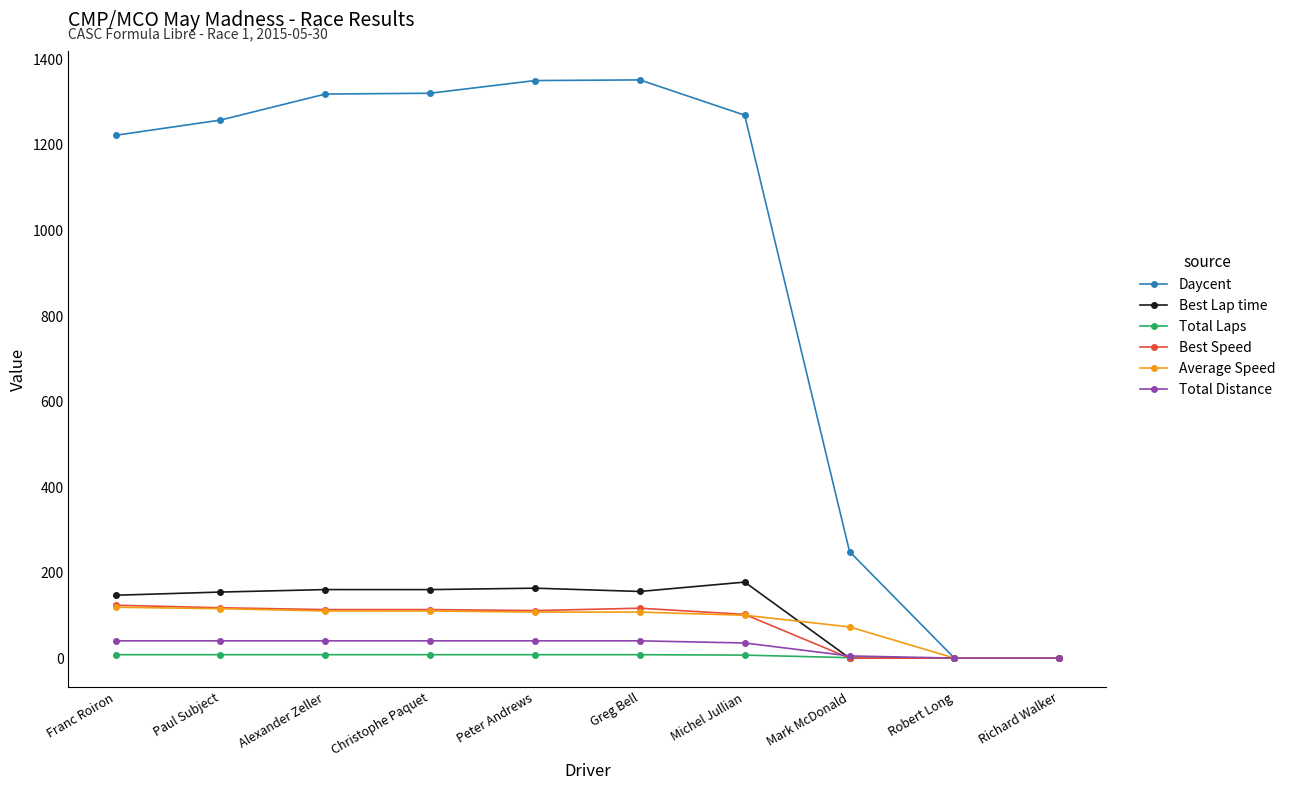

Which series has the widest spread of values?

Daycent